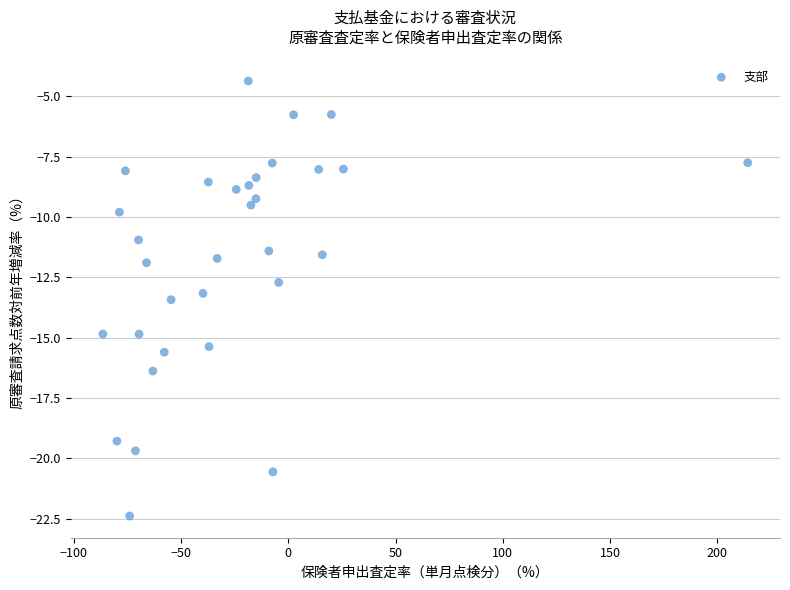

What is the range of X values (max minus min)?

300.6